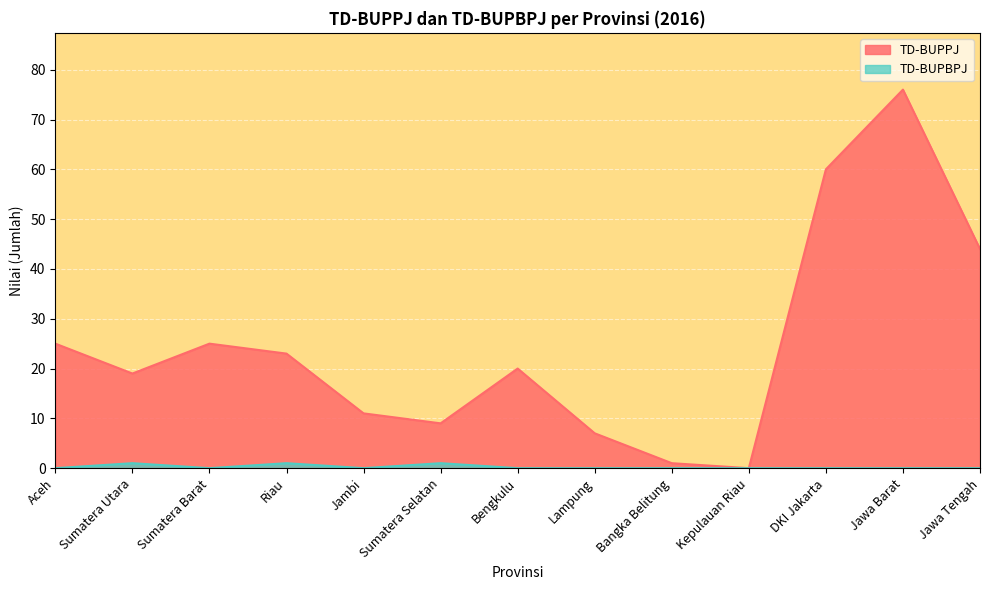

At how many categories does at least one series exceed 21?

6